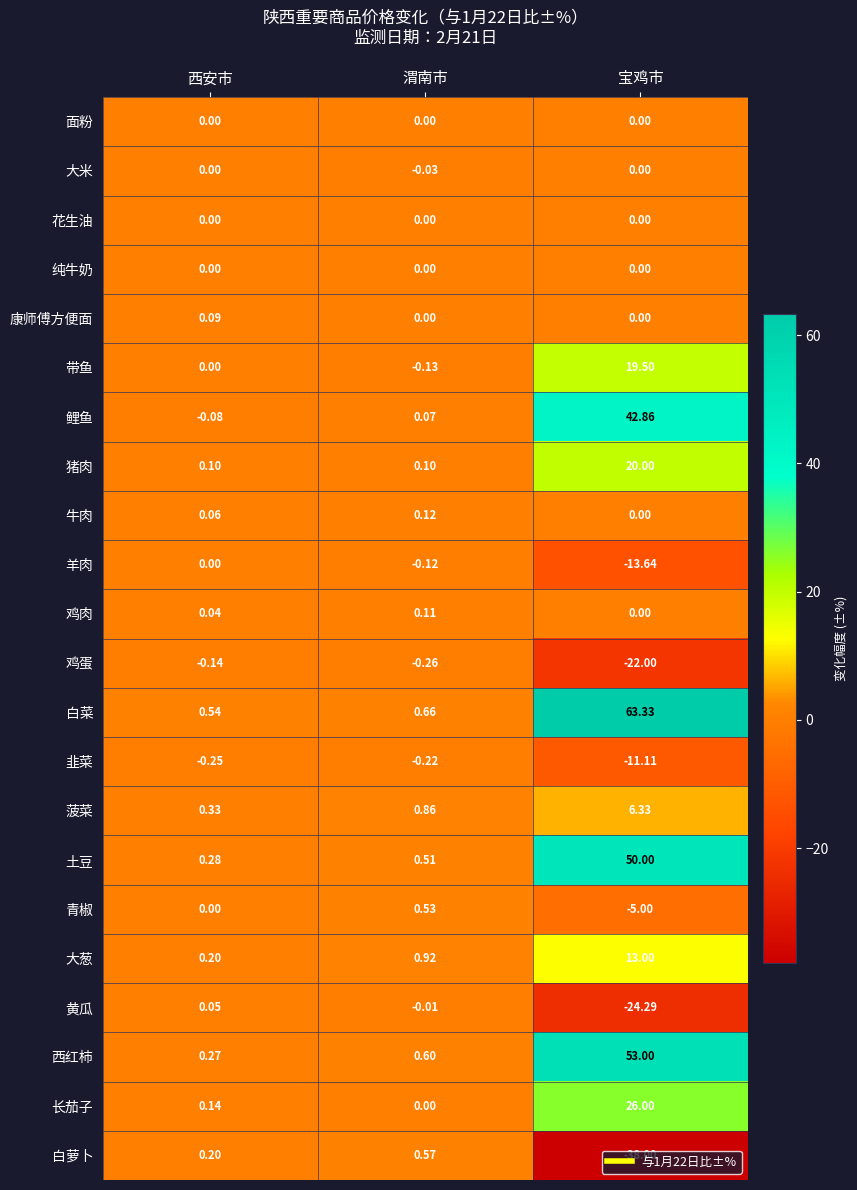

Which series has the largest total across all categories?

白菜